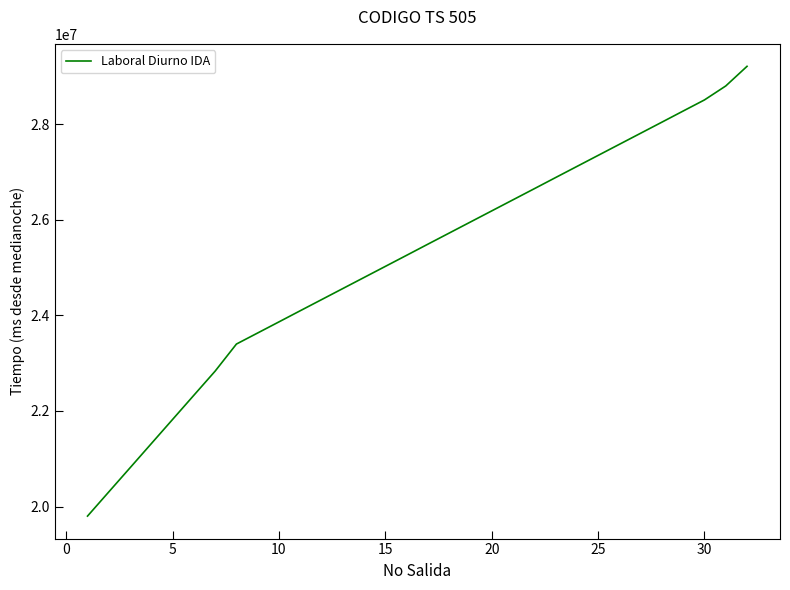

What is the smallest value displayed?

19800000